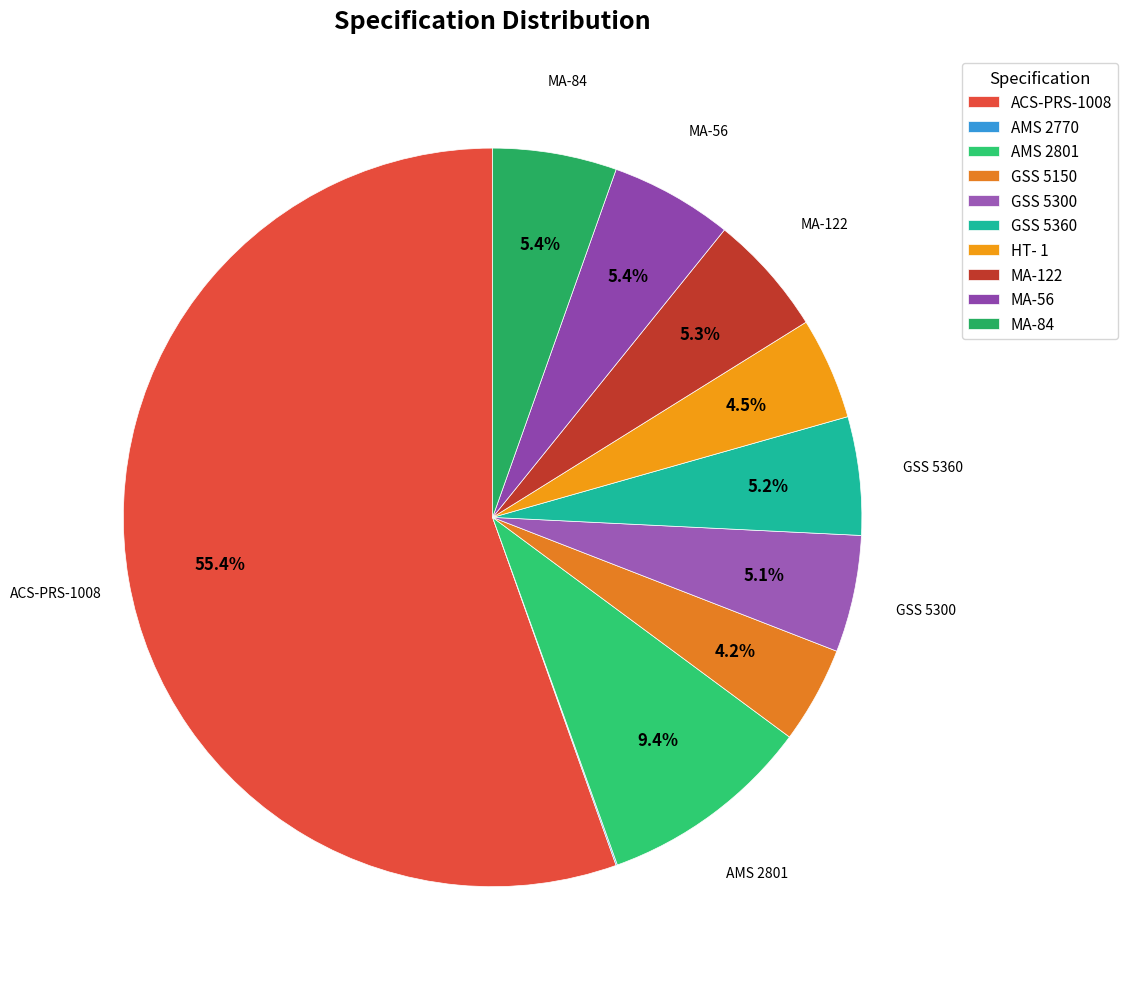

Between MA-84 and MA-122, which is larger?

MA-84